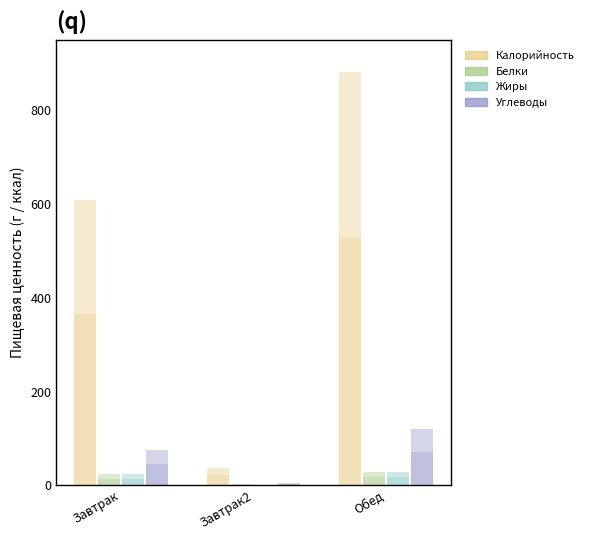

What is the lowest value of the Жиры series?

0.2